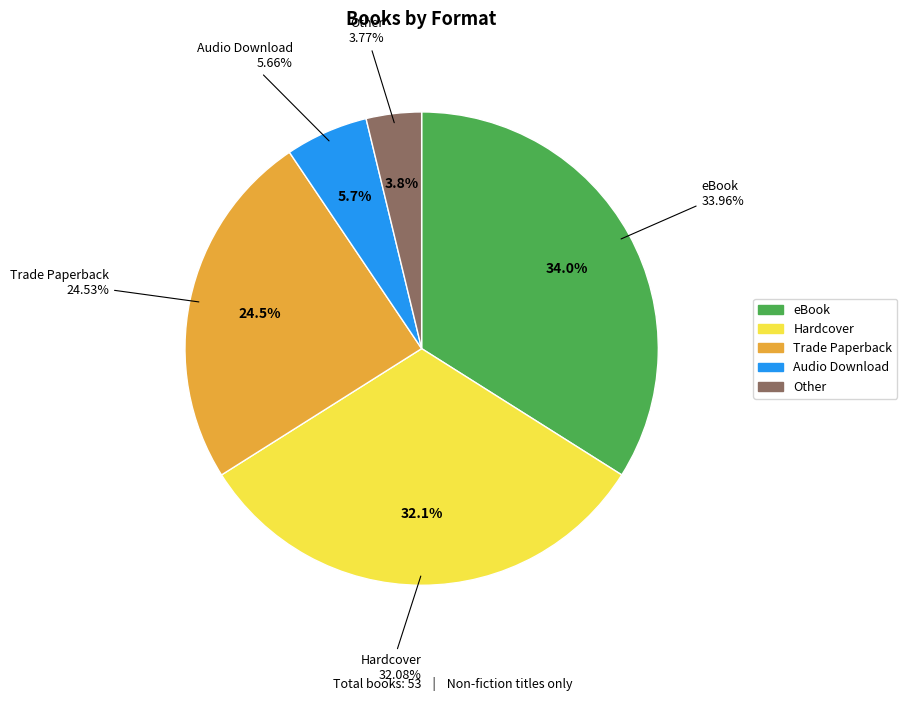

Combined, do eBook and Hardcover account for over 50%?

Yes